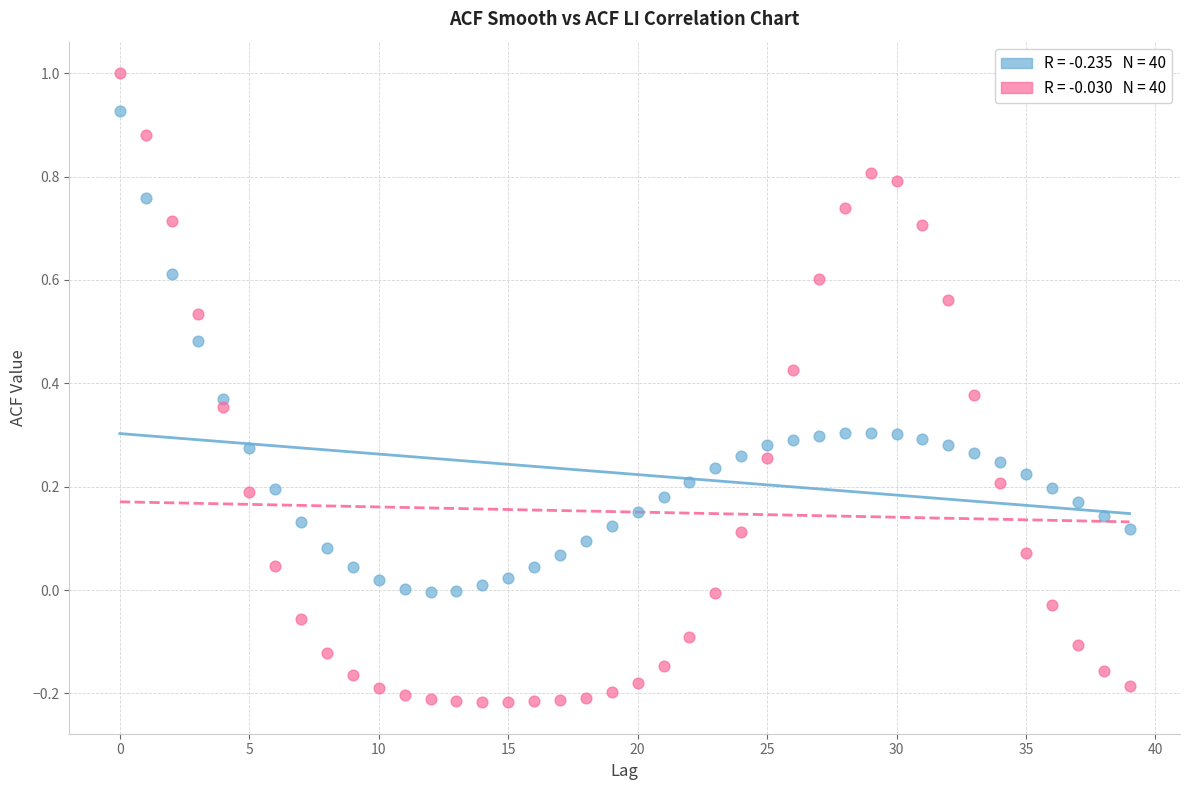

Across all data points, what is the range of Y values (max minus min)?

1.2